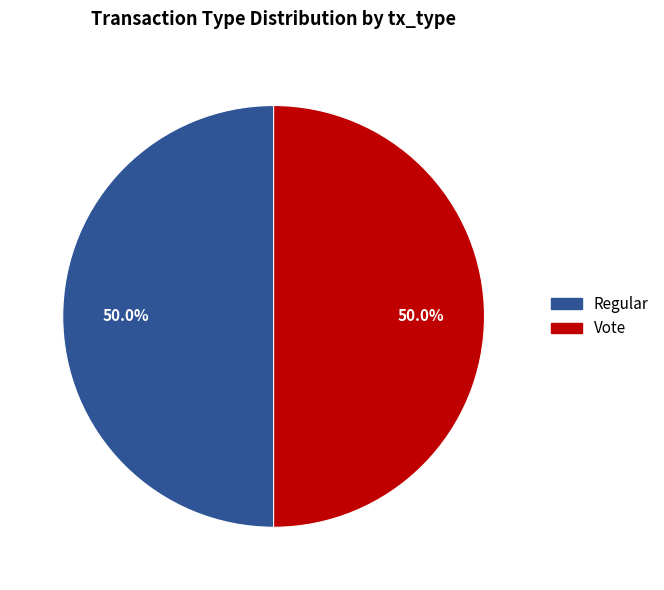

Is it true that Regular is 64% of the pie?

False